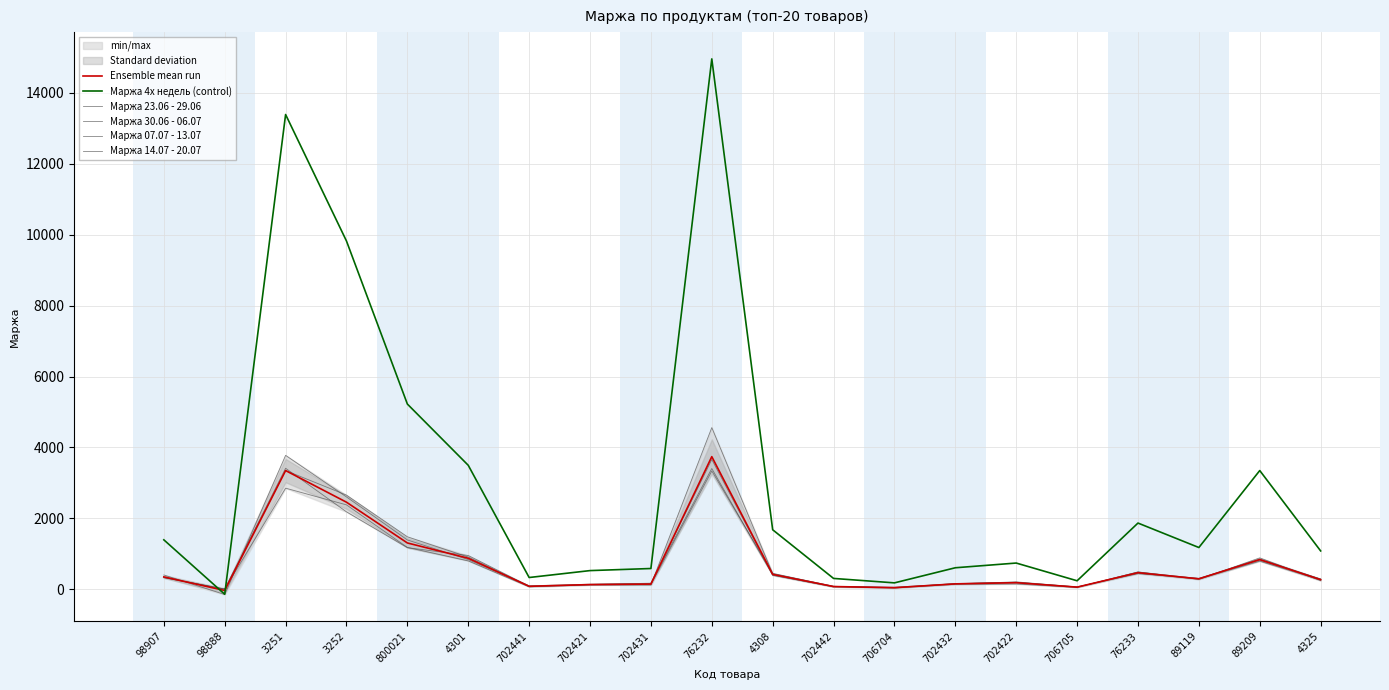

What is the smallest value displayed?

-149.0